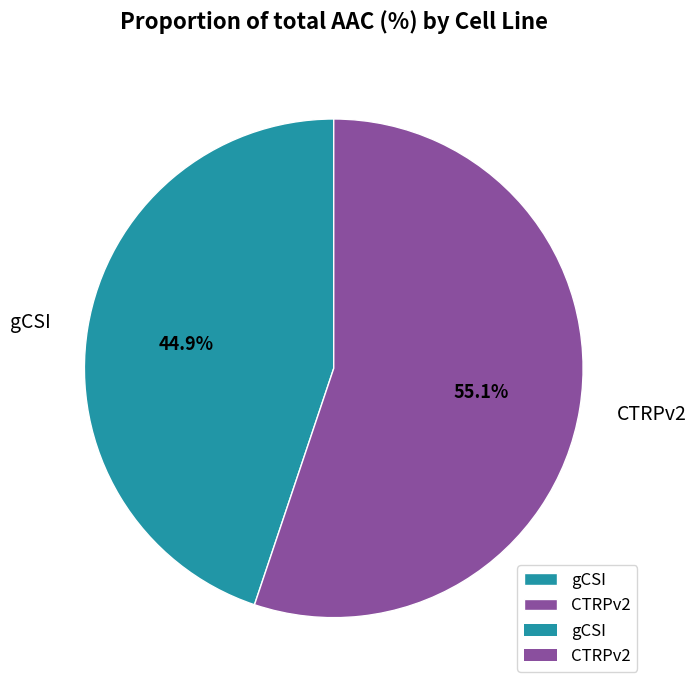

Approximately how many times larger is the value at CTRPv2 compared to gCSI?

1.2